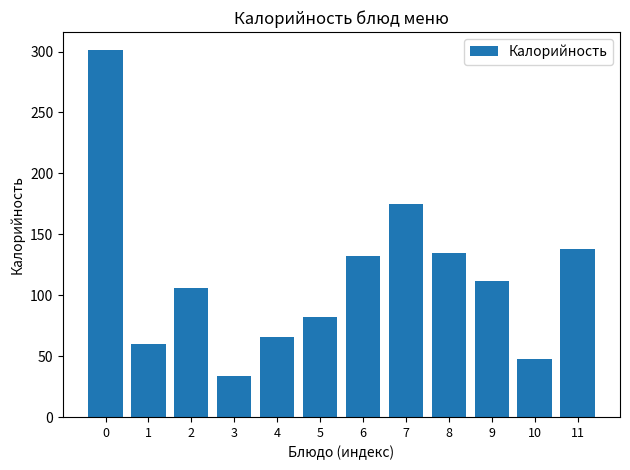

Reading left to right, what are all the values shown in this chart?

301.0	60.0	105.6	33.3	66.0	81.9	132.4	175.2	135.0	111.4	47.8	138.0